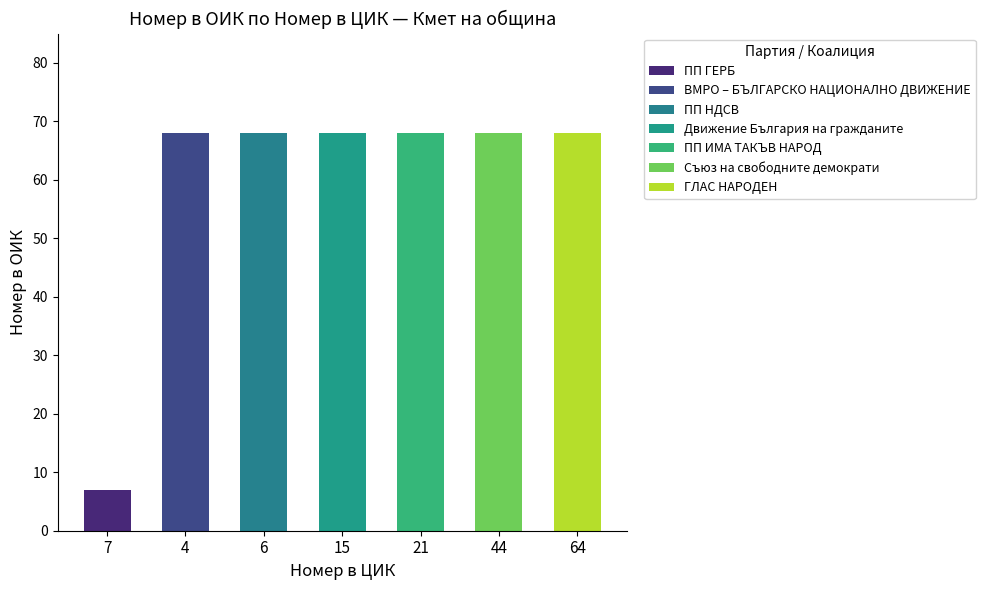

What is the sum of all values?

415